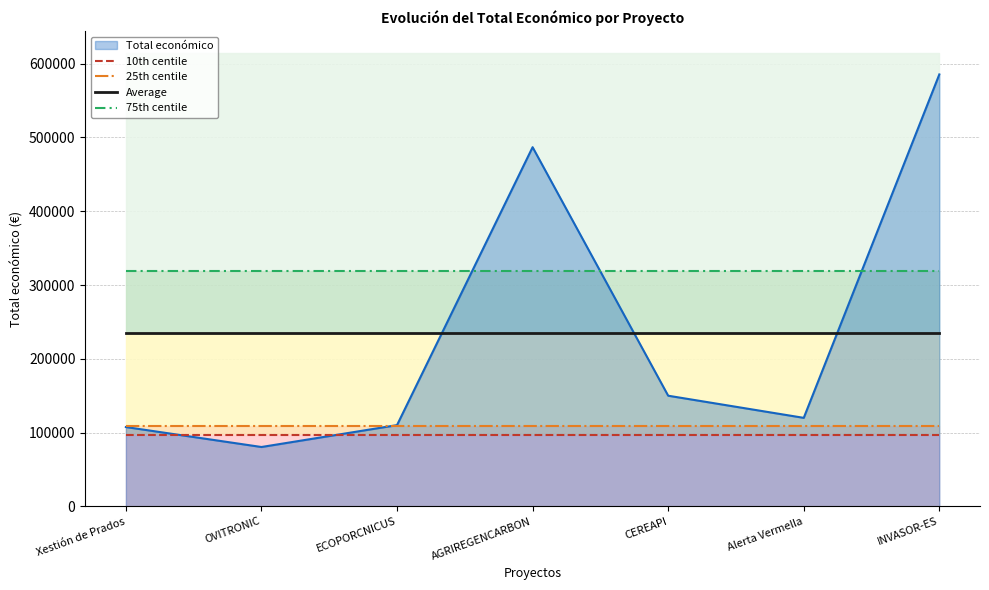

At which label is 10th centile closest to 96732?

Xestión de Prados